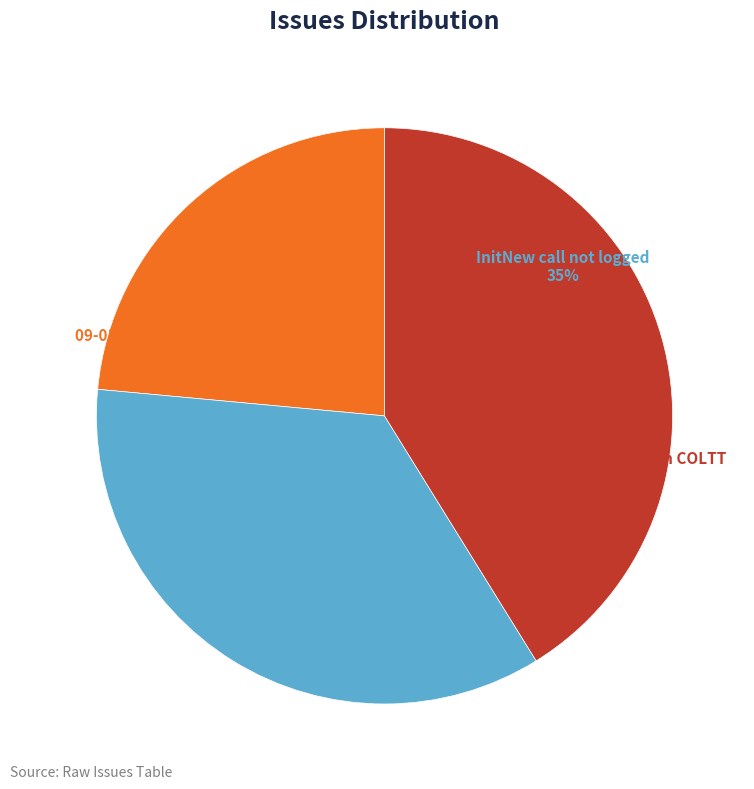

What is the change in value from InitNew call not logged to Call to ICapeUnit not supported in COLTT?

+1